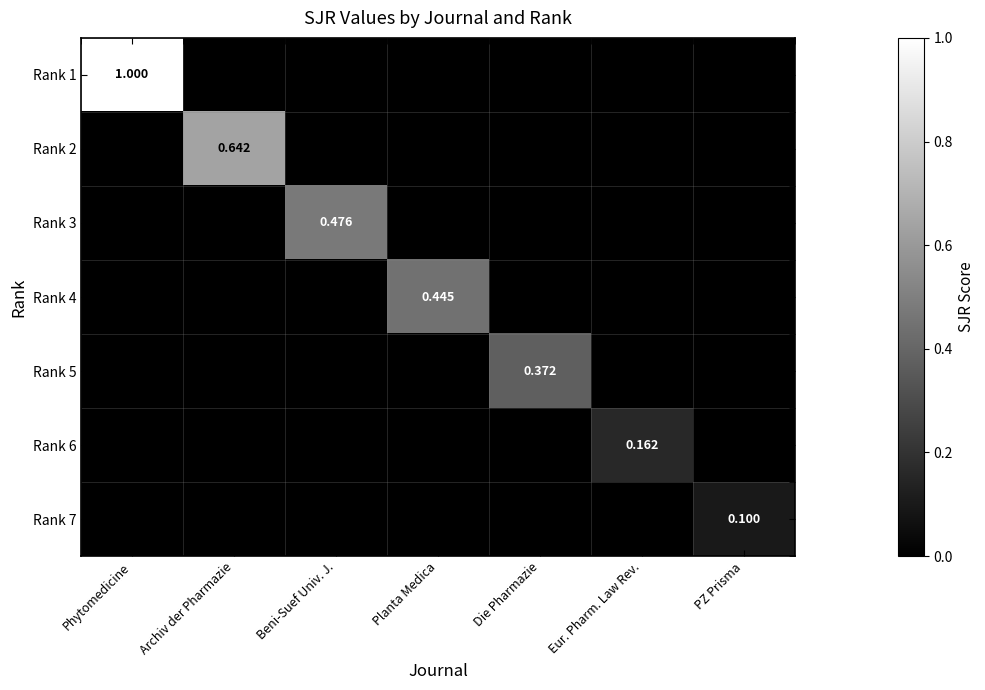

Which series has the largest total across all categories?

Rank 1